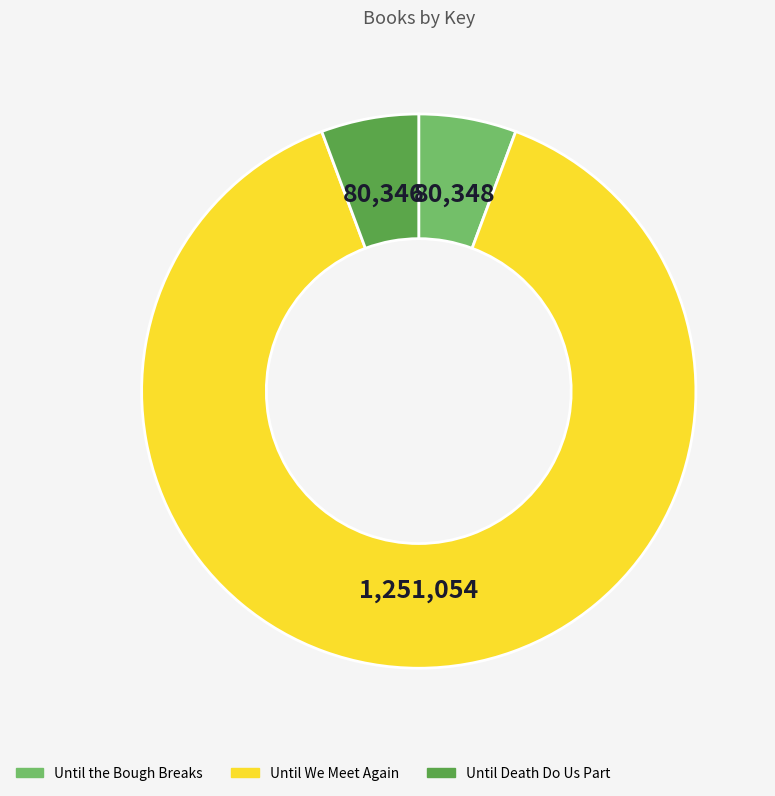

Do Until Death Do Us Part and Until the Bough Breaks together represent more than half of the pie?

No